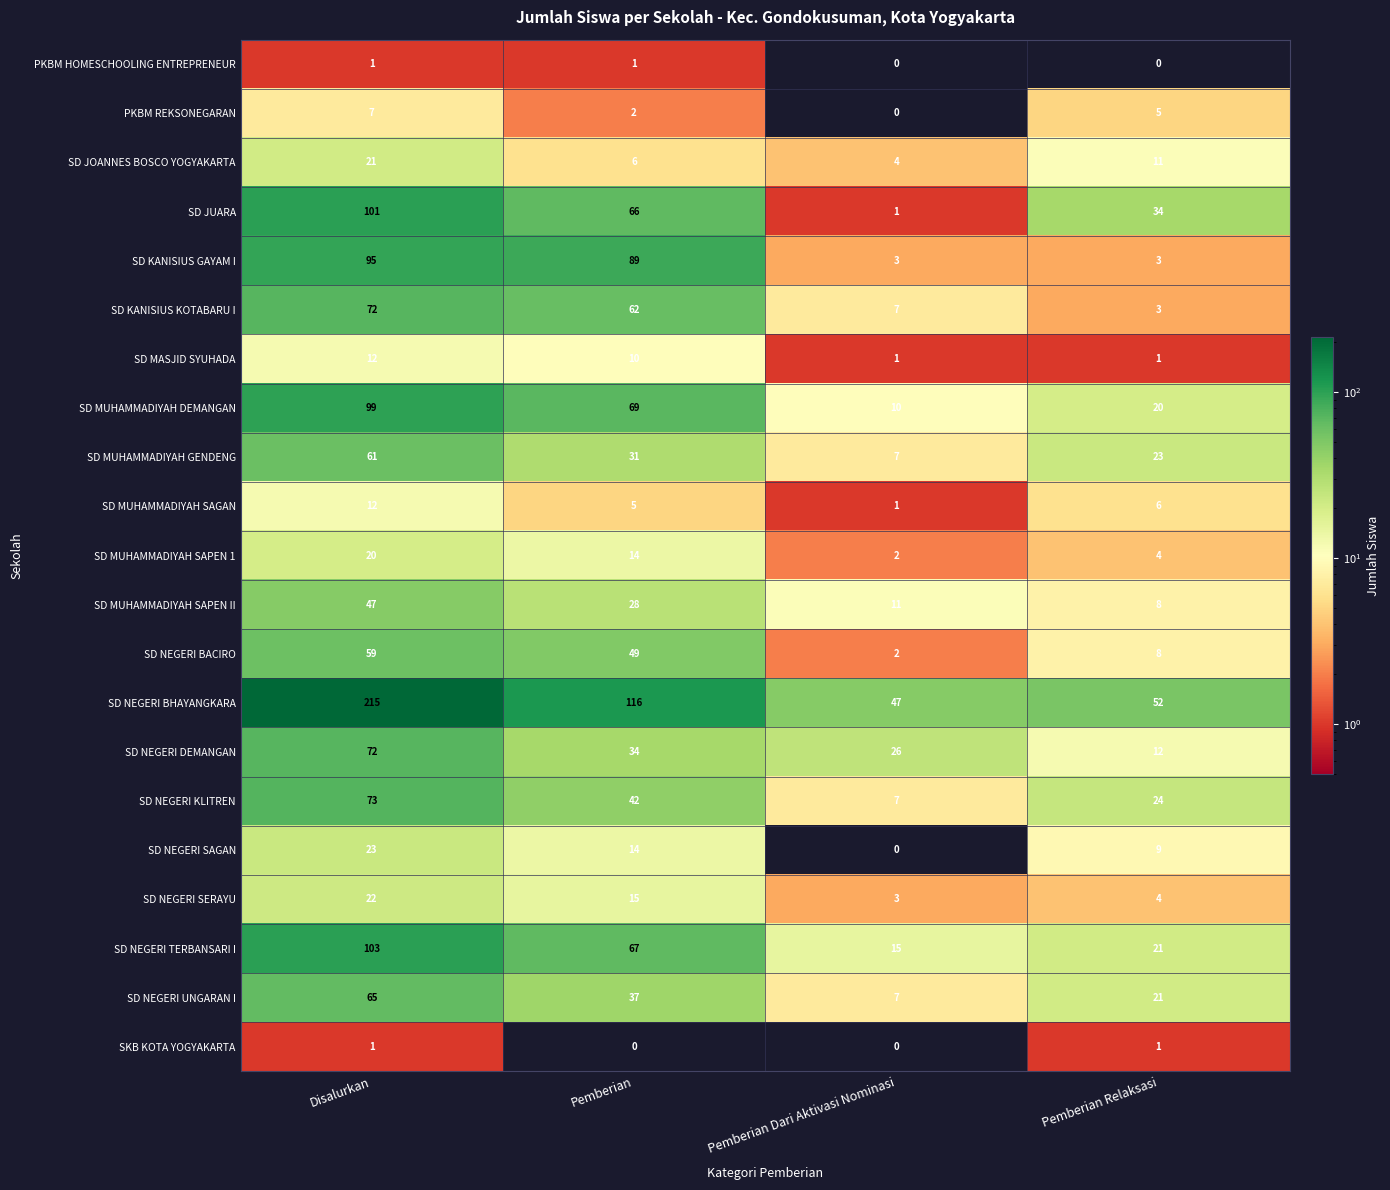

At which category is the sum across all series the highest?

Disalurkan